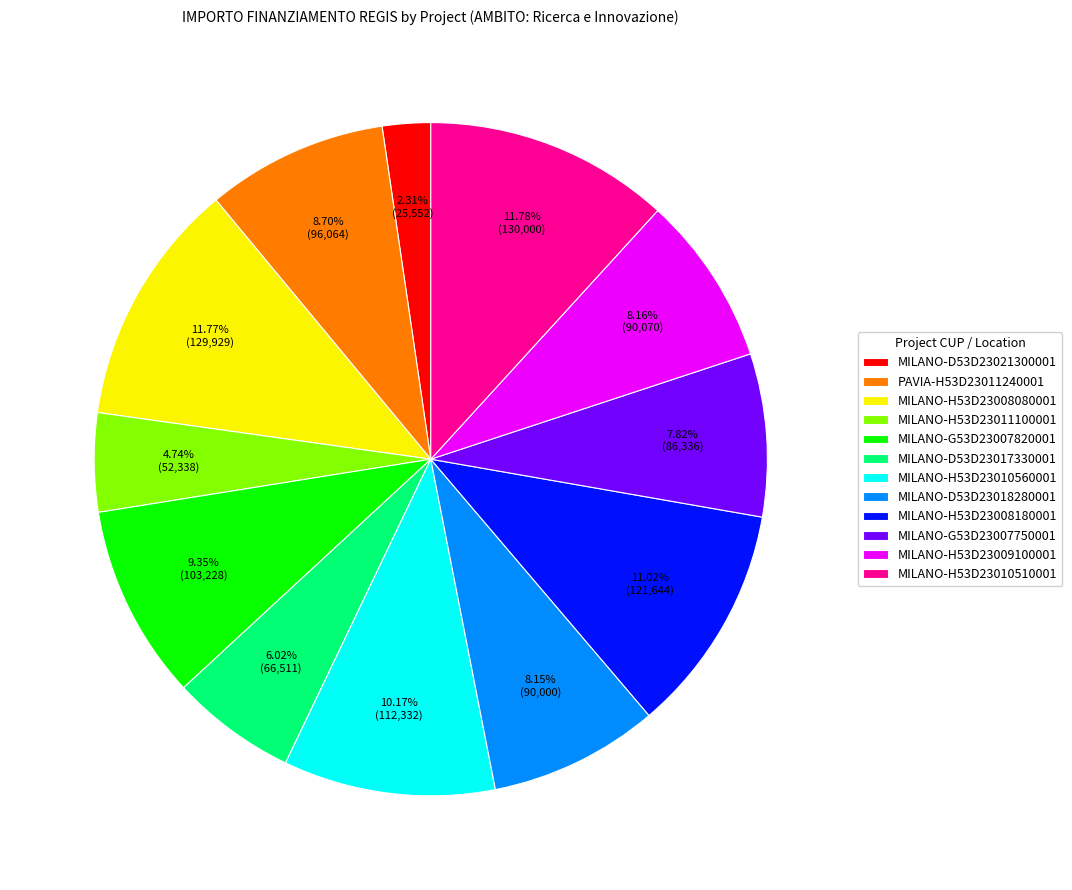

To the nearest percent, what is the difference between the largest and smallest slice percentages?

9%